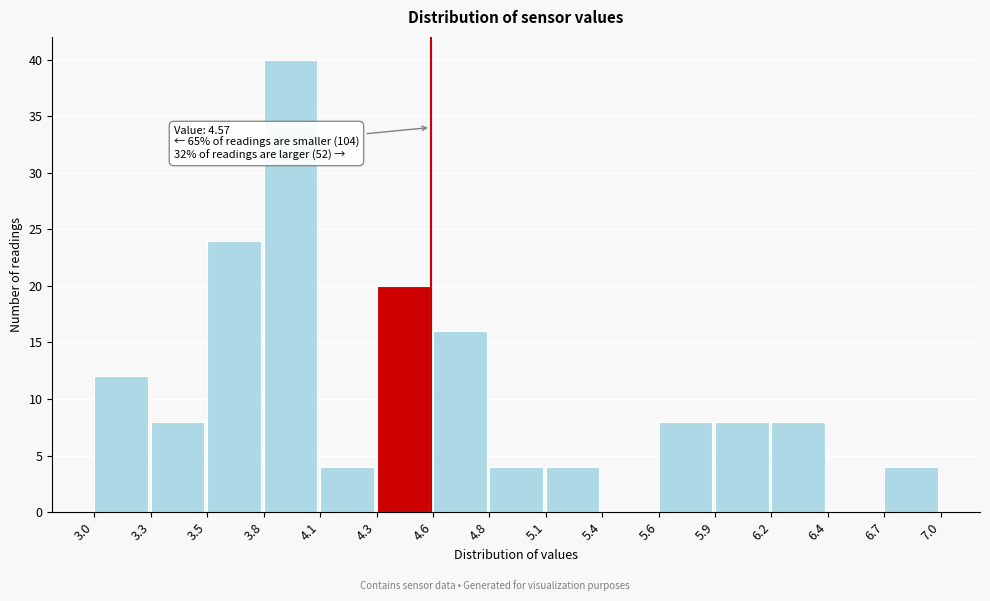

Reading right to left, what are all the values shown in this chart?

6.7=4	6.4=0	6.2=8	5.9=8	5.6=8	5.4=0	5.1=4	4.8=4	4.6=16	4.3=20	4.1=4	3.8=40	3.5=24	3.3=8	3.0=12